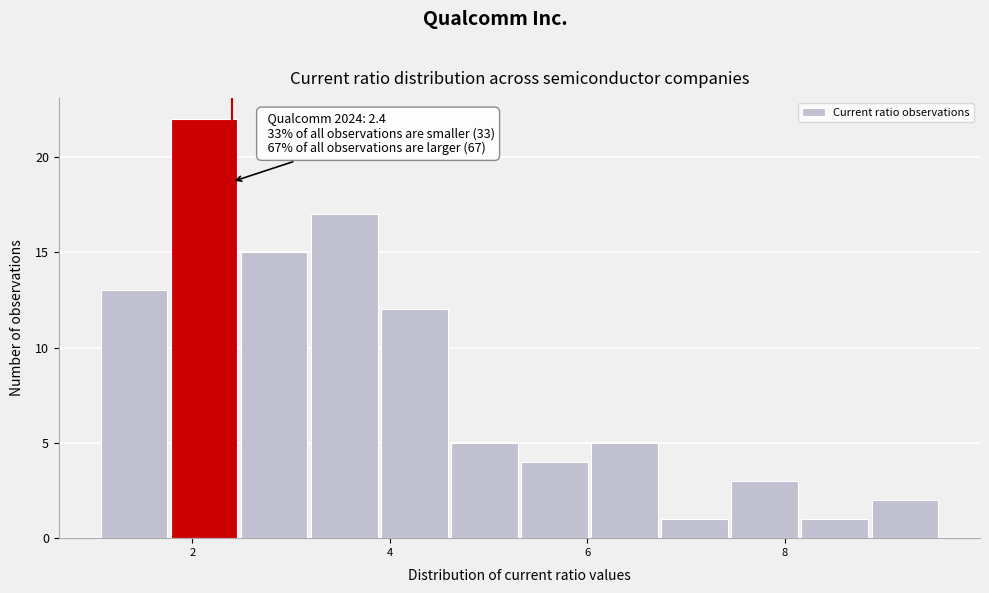

Read against the x-axis, roughly where is the centre of the tallest bar?

2.2